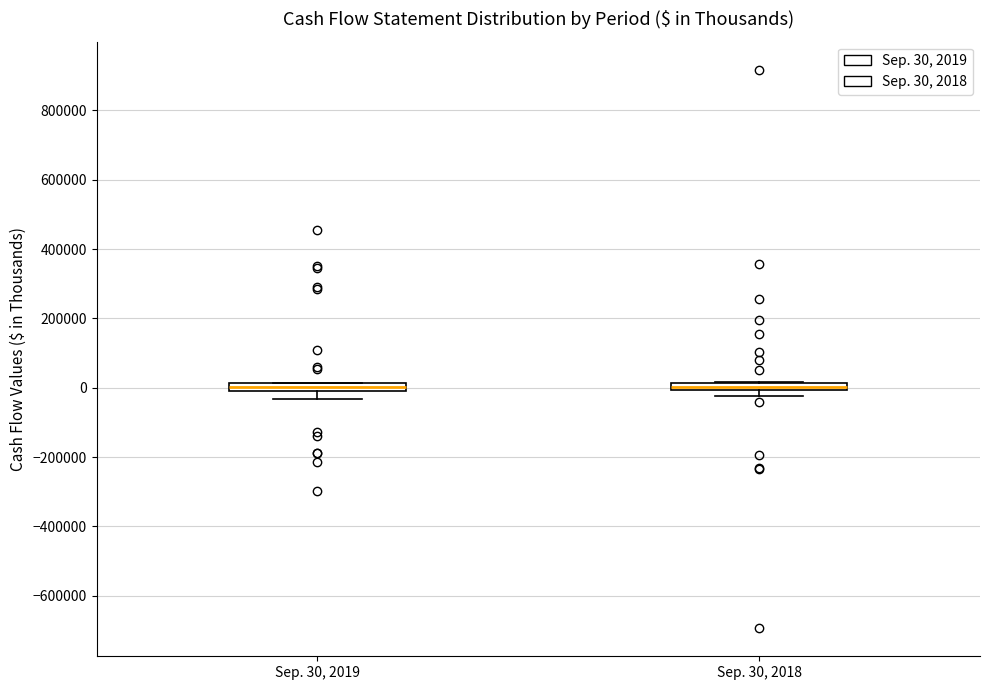

Where is the lower edge of the box for Sep. 30, 2018 on the y-axis? The values are not printed on the chart, so give them approximately, as read against the axis.

0